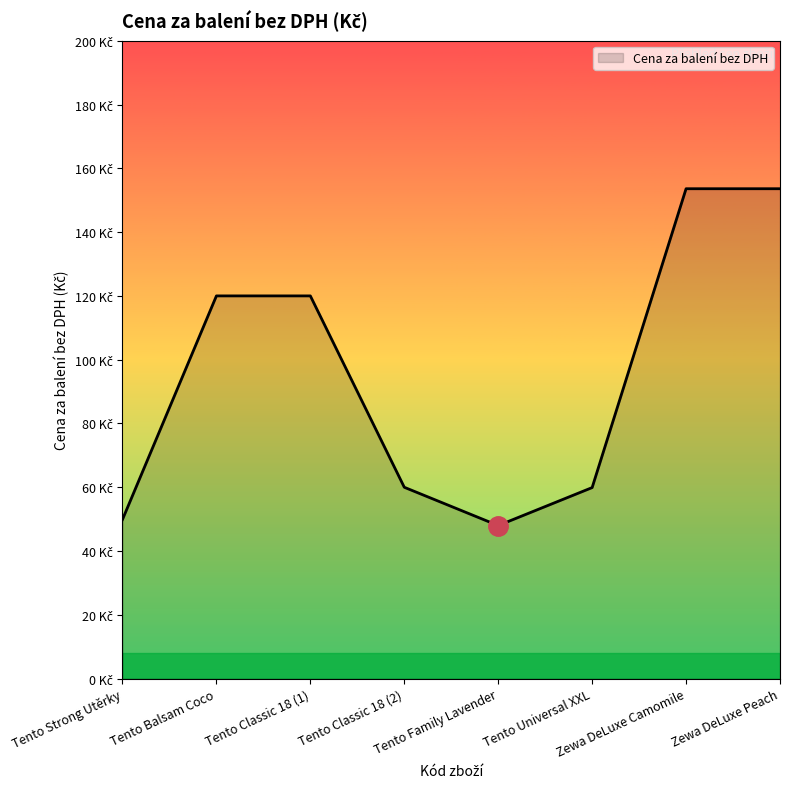

Does the chart display data point markers on the line(s)?

No